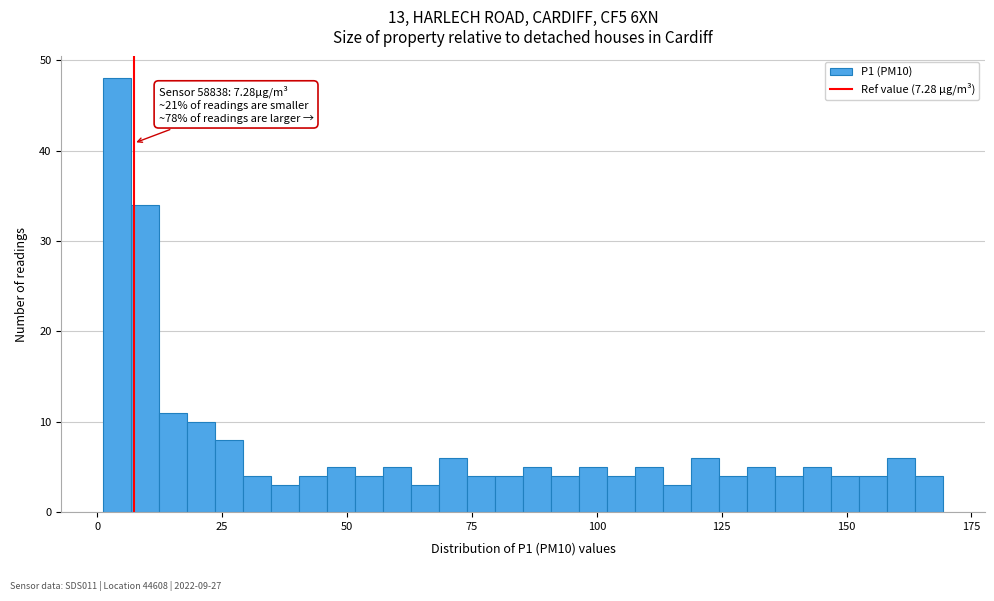

Read against the x-axis, roughly where is the centre of the tallest bar?

5